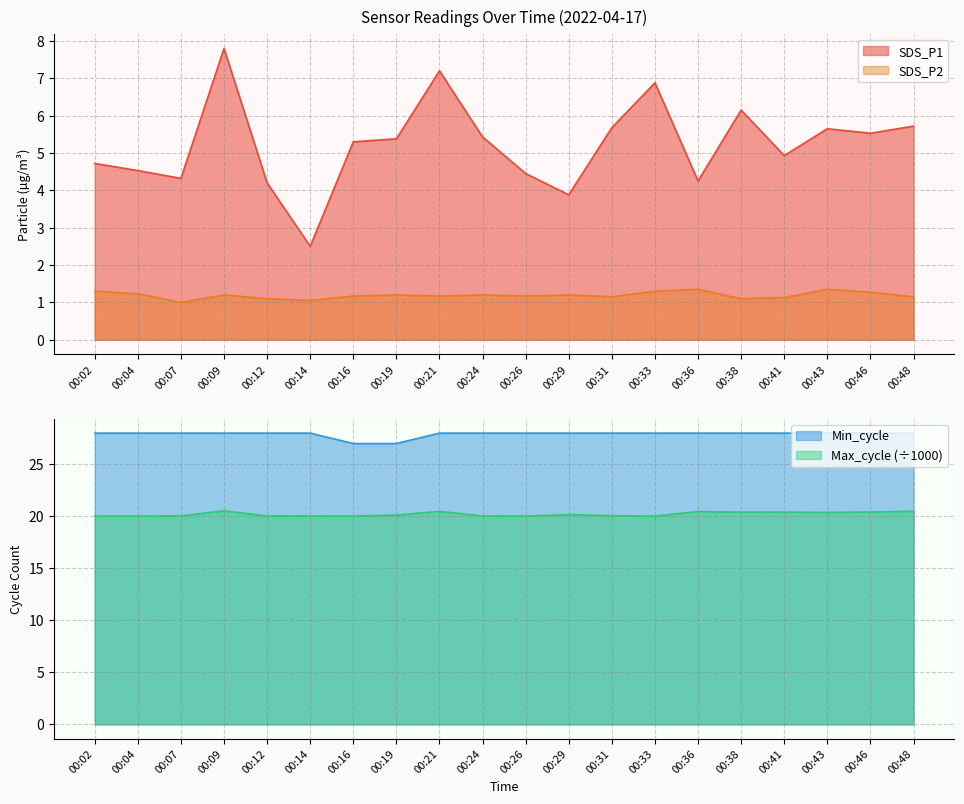

What is the sum of all Max_cycle values?

404.2